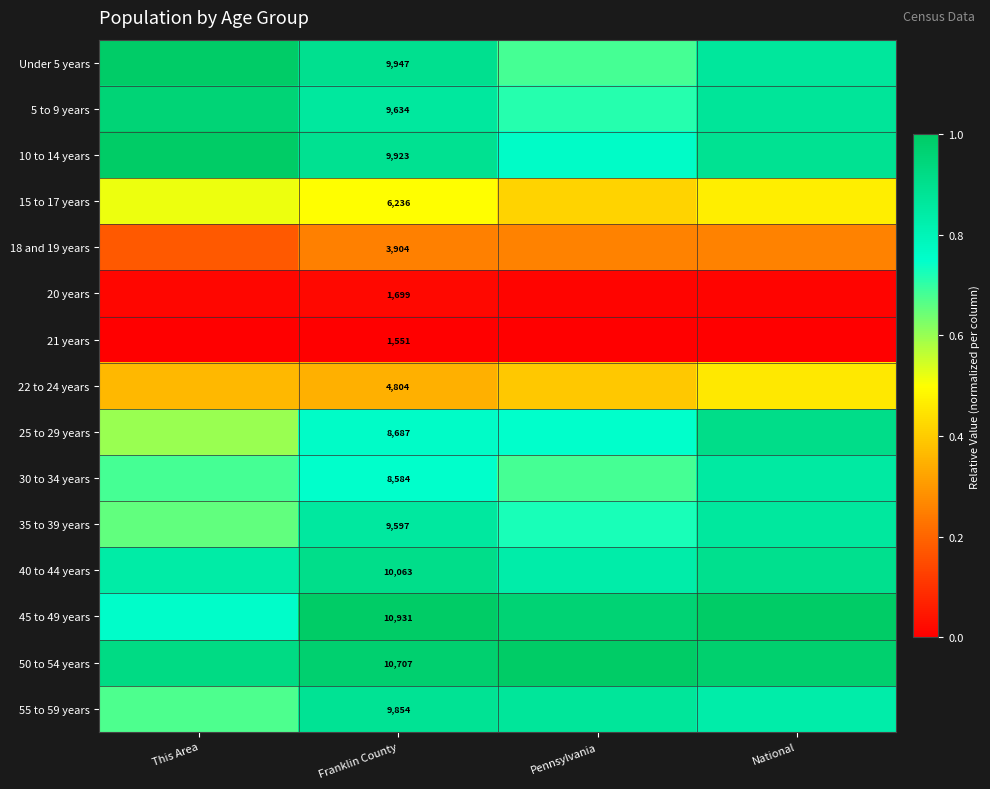

What is the sum of the 40 to 44 years values at Pennsylvania and This Area?

1.7